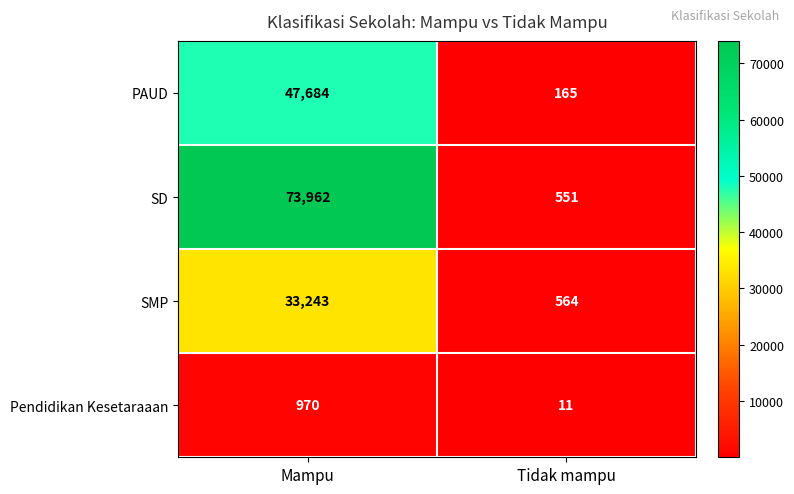

At which label is PAUD closest to 23924?

Tidak mampu